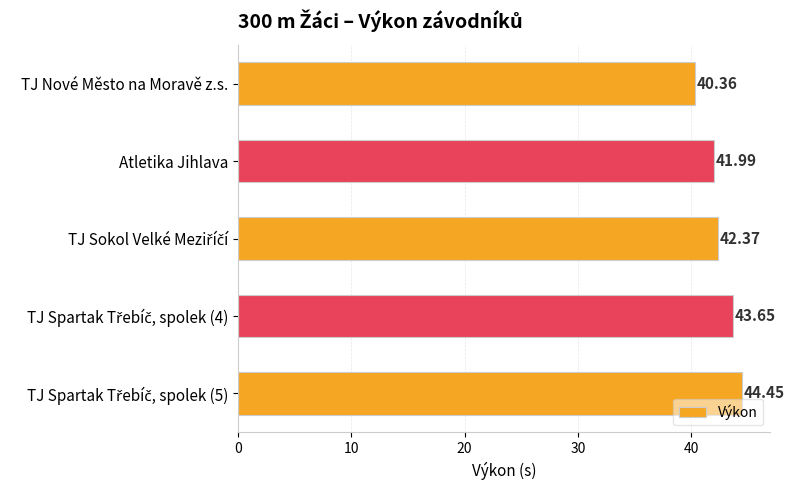

At which label is the value closest to 42?

Atletika Jihlava